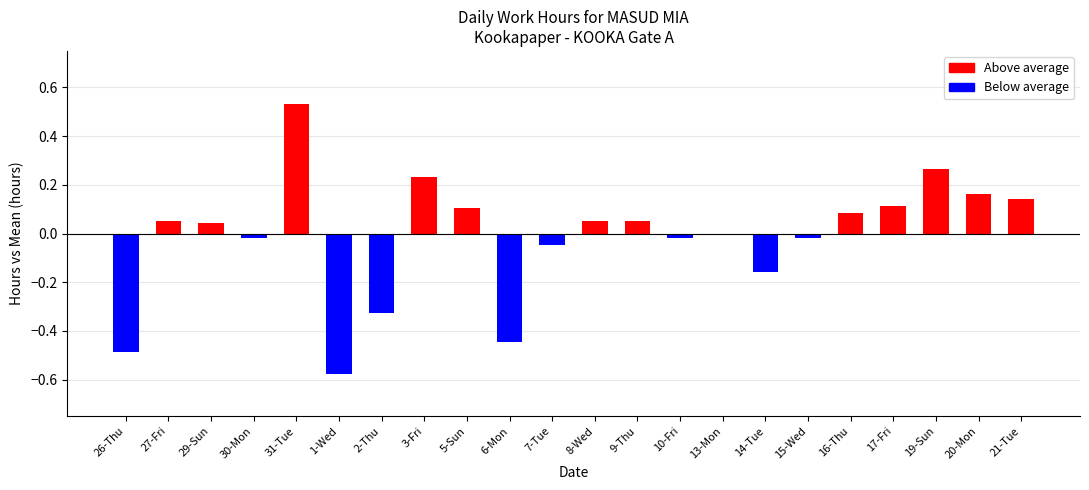

How many bars are there in total?

22